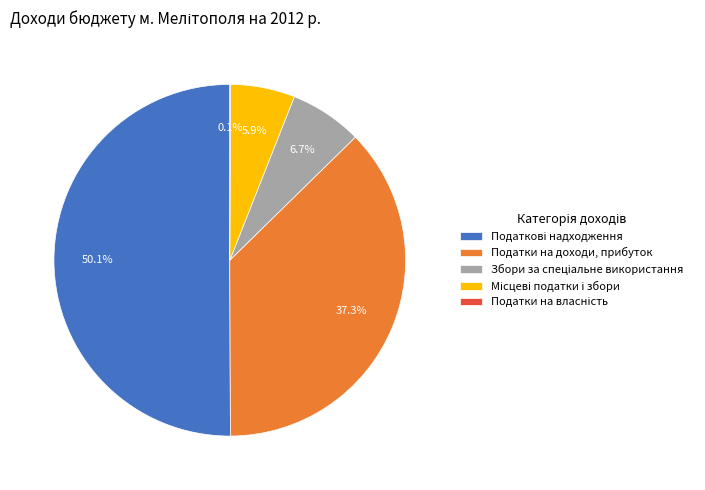

Does Податки на доходи, прибуток represent more than half of the total?

No